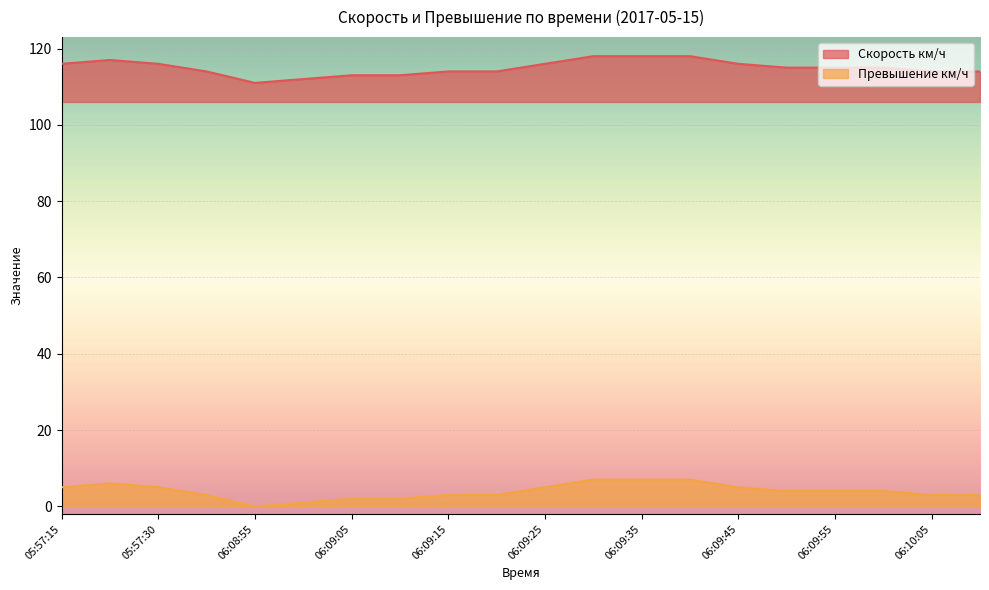

What is the difference between the highest and lowest values at 06:09:50?

111